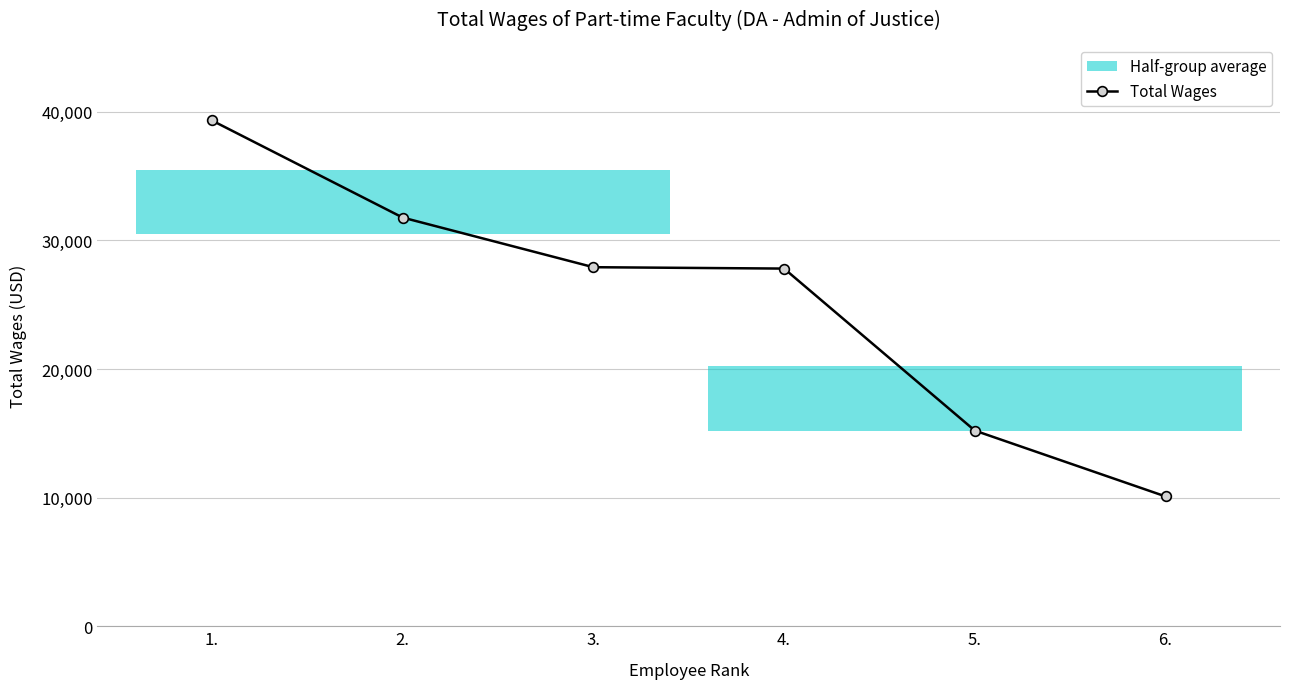

Is it true that the value at 5. is 21335?

False